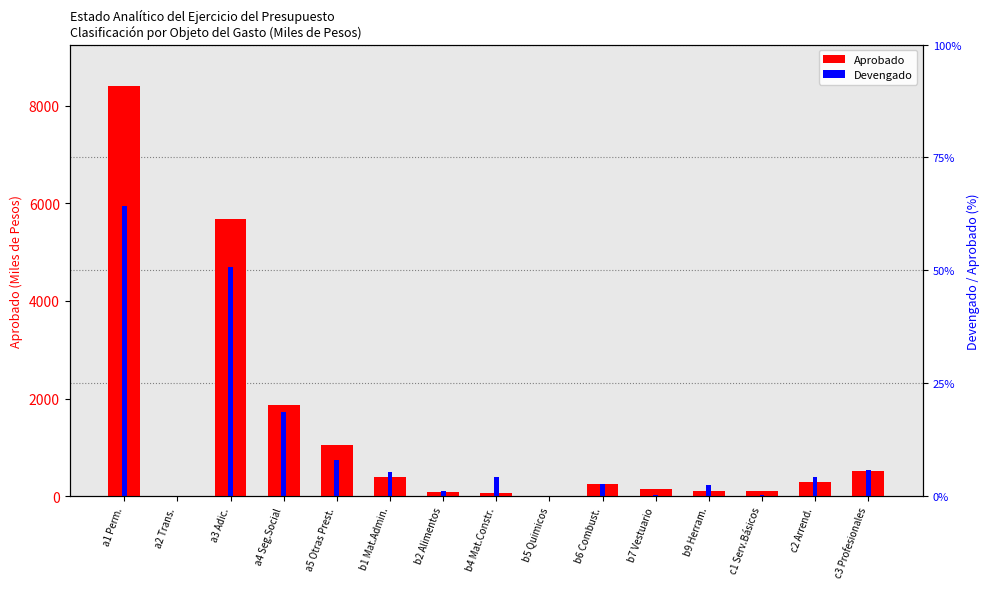

What is the difference between the maximum and minimum values in the Aprobado series?

8413.9